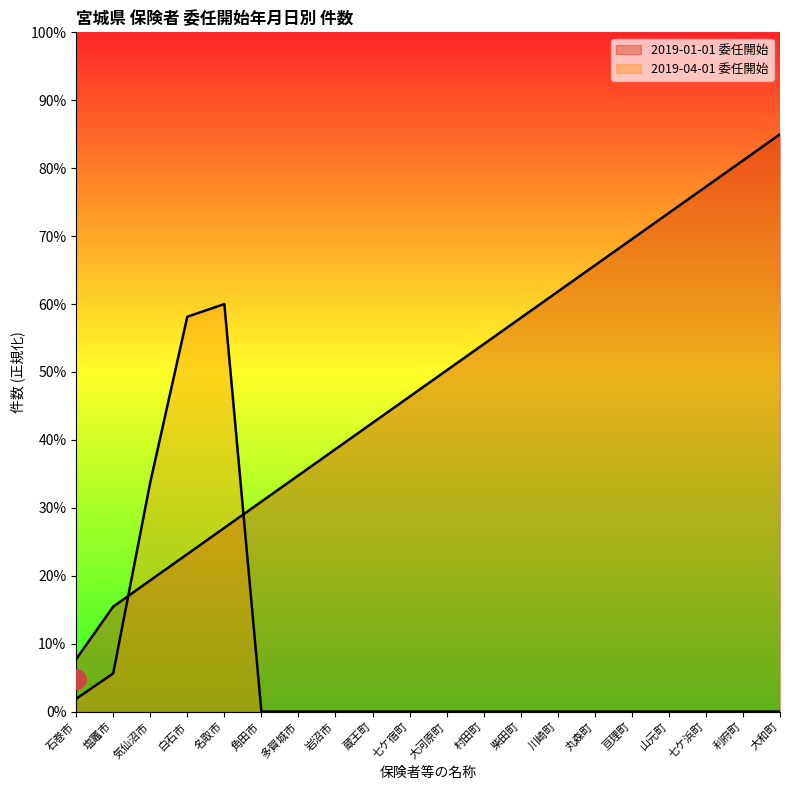

List the labels in order of value, smallest first.

石巻市, 塩竈市, 気仙沼市, 白石市, 名取市, 角田市, 多賀城市, 岩沼市, 蔵王町, 七ケ宿町, 大河原町, 村田町, 柴田町, 川崎町, 丸森町, 亘理町, 山元町, 七ケ浜町, 利府町, 大和町